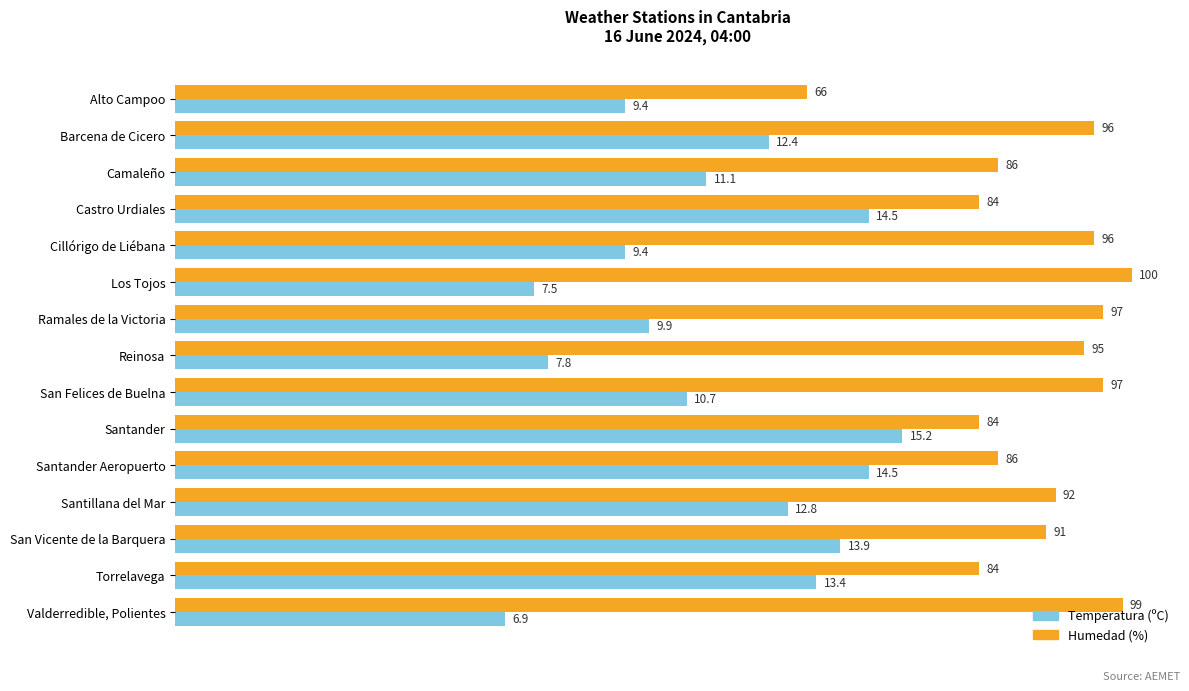

At which category does the chart reach its minimum across all series?

Valderredible, Polientes